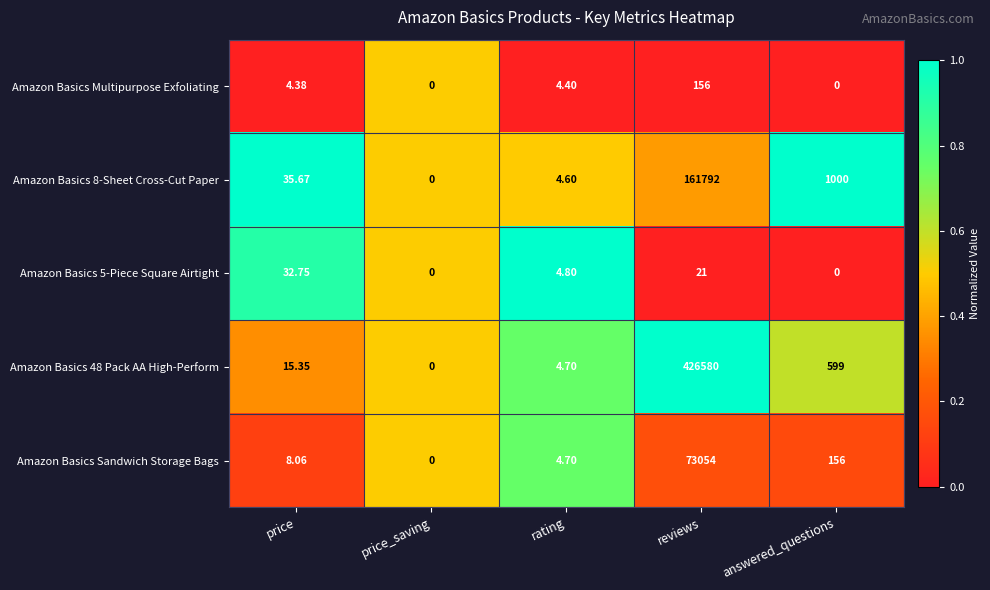

Rank the series at reviews from lowest to highest value.

Amazon Basics 5-Piece Square Airtight, Amazon Basics Multipurpose Exfoliating, Amazon Basics Sandwich Storage Bags, Amazon Basics 8-Sheet Cross-Cut Paper, Amazon Basics 48 Pack AA High-Perform